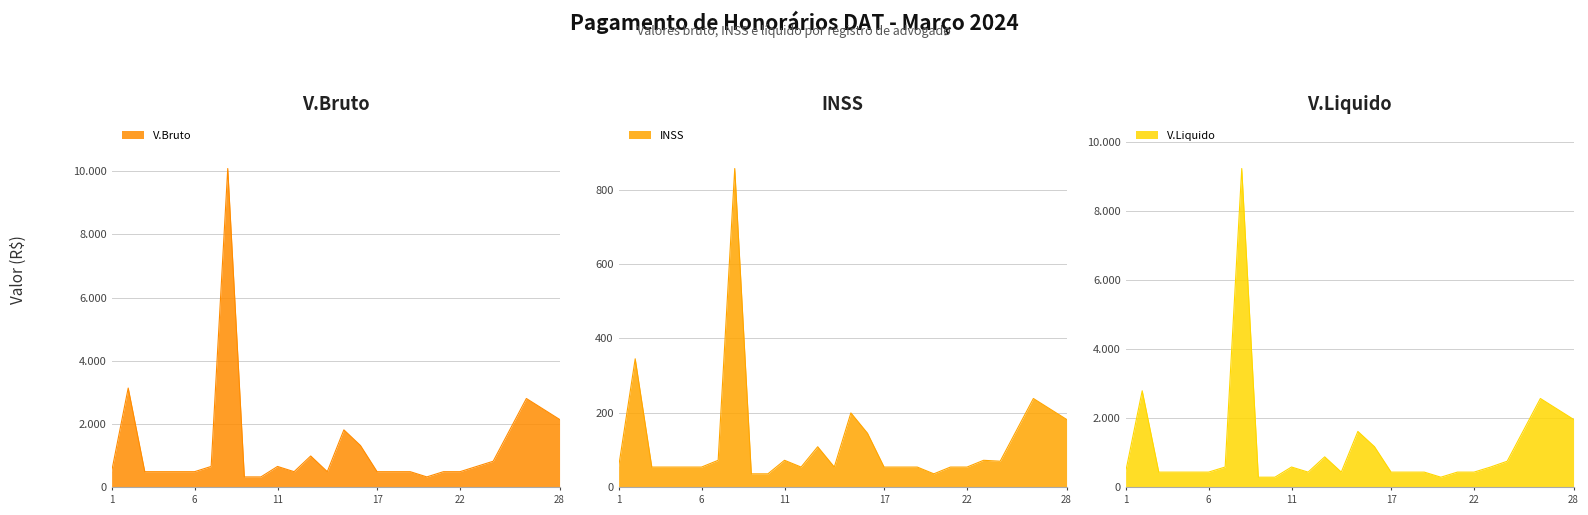

At which category does INSS reach its first local peak?

2